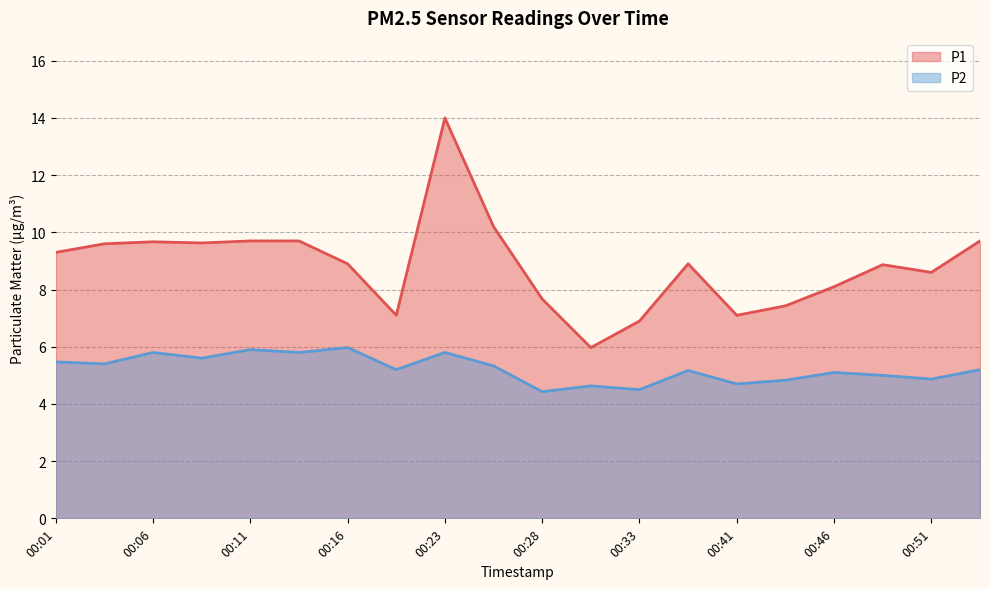

How many lines are shown in the chart?

2